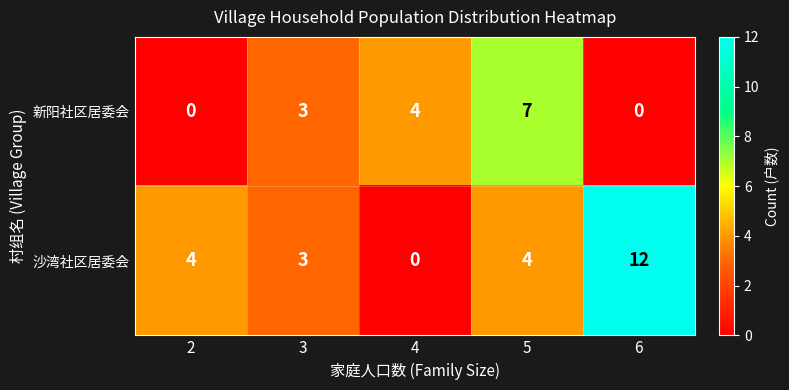

Which series has the largest range (max minus min)?

沙湾社区居委会